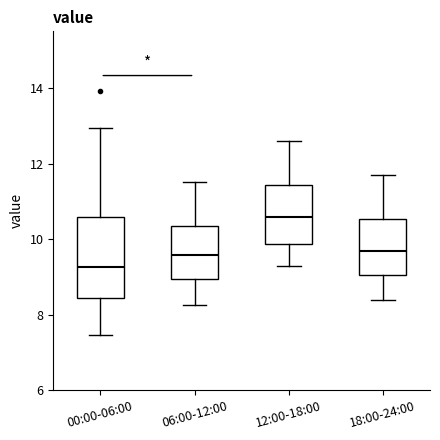

Reading left to right, transcribe this box plot: for each box, give where its median line is, the range the box spans, and where its two whiskers end, as read against the y-axis. The values are not printed on the chart, so give them approximately, as read against the axis.

00:00-06:00: median 9.2, box 8.4 to 10.6, whiskers 7.4 to 13.0
06:00-12:00: median 9.6, box 9.0 to 10.4, whiskers 8.2 to 11.6
12:00-18:00: median 10.6, box 9.8 to 11.4, whiskers 9.4 to 12.6
18:00-24:00: median 9.8, box 9.0 to 10.6, whiskers 8.4 to 11.8